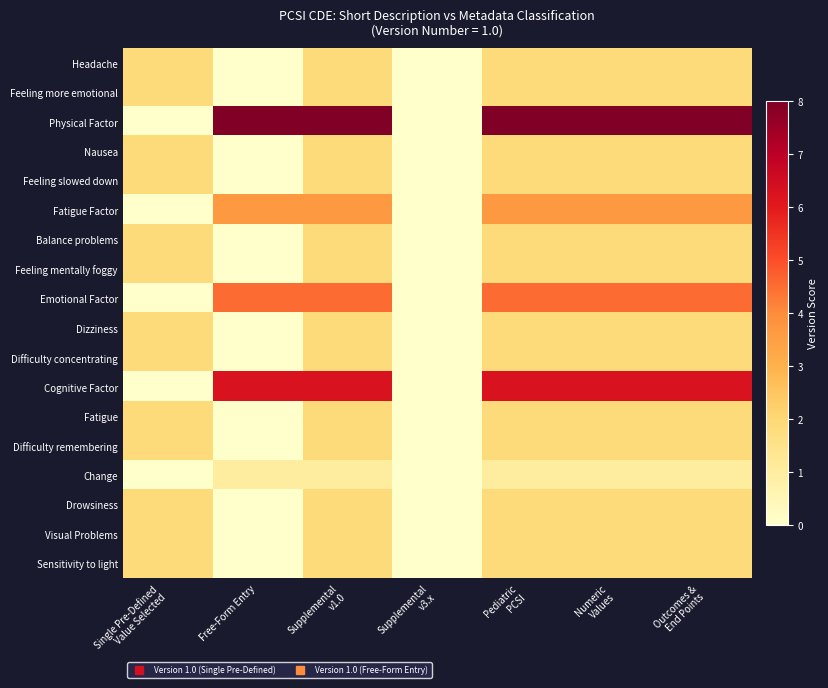

Which series has the largest total across all categories?

Physical Factor